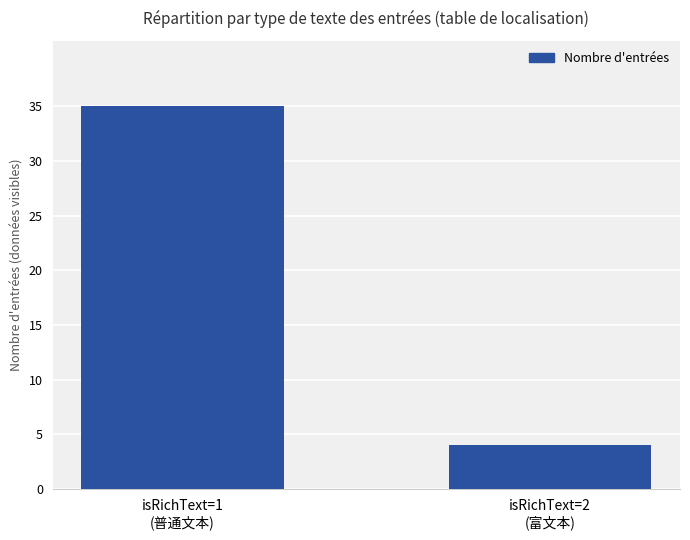

How many bars are there in total?

2